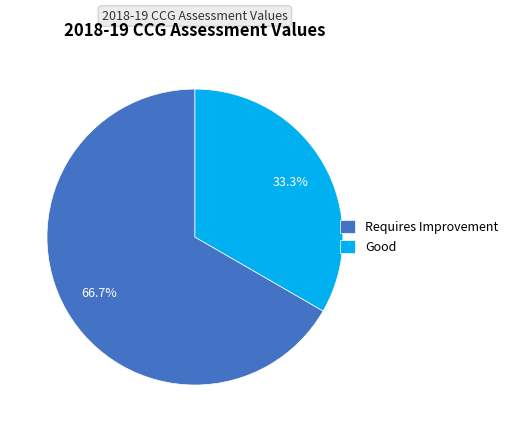

To the nearest percent, what is the difference between the largest and smallest slice percentages?

33%